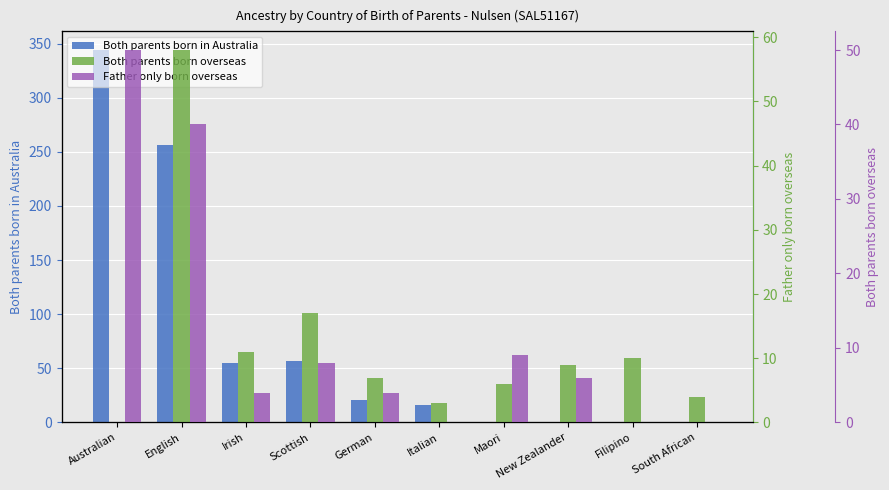

Is it true that Both parents born in Australia equals -128 at Filipino?

False